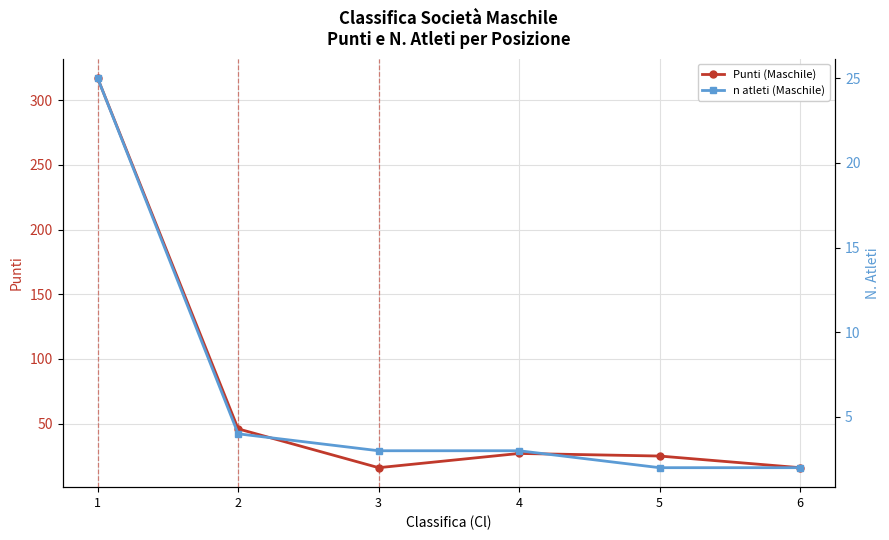

Where is the first local minimum for Punti (Maschile)?

3